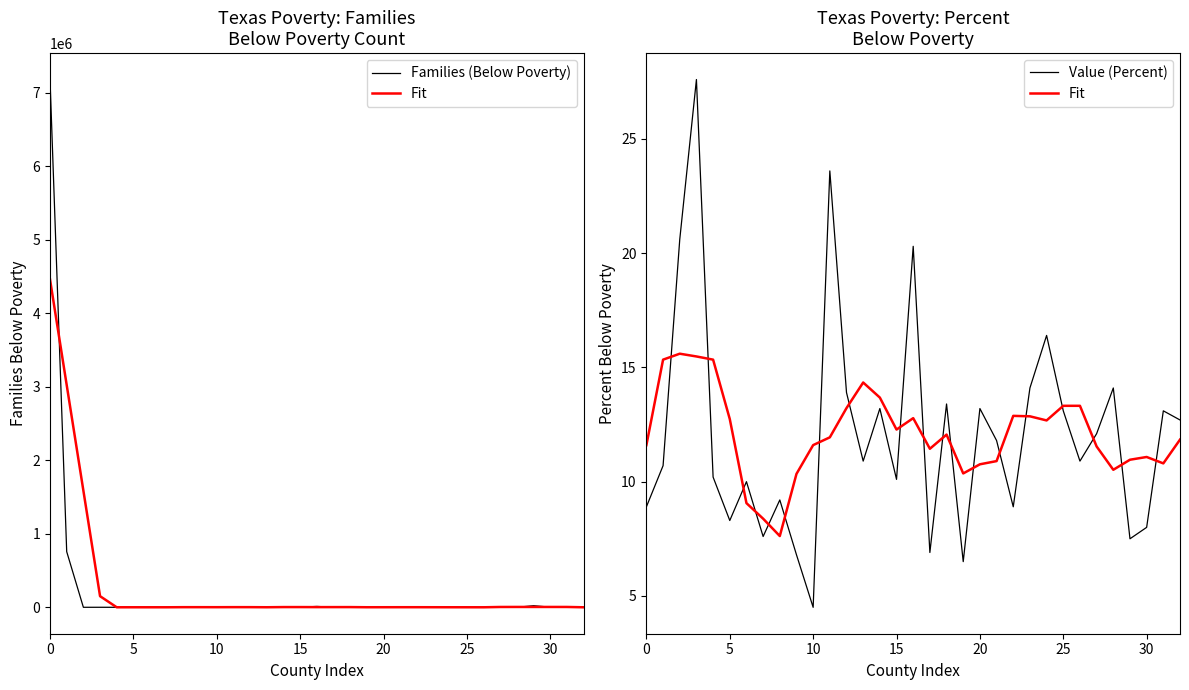

At which label does Families (Below Poverty) reach its minimum?

32